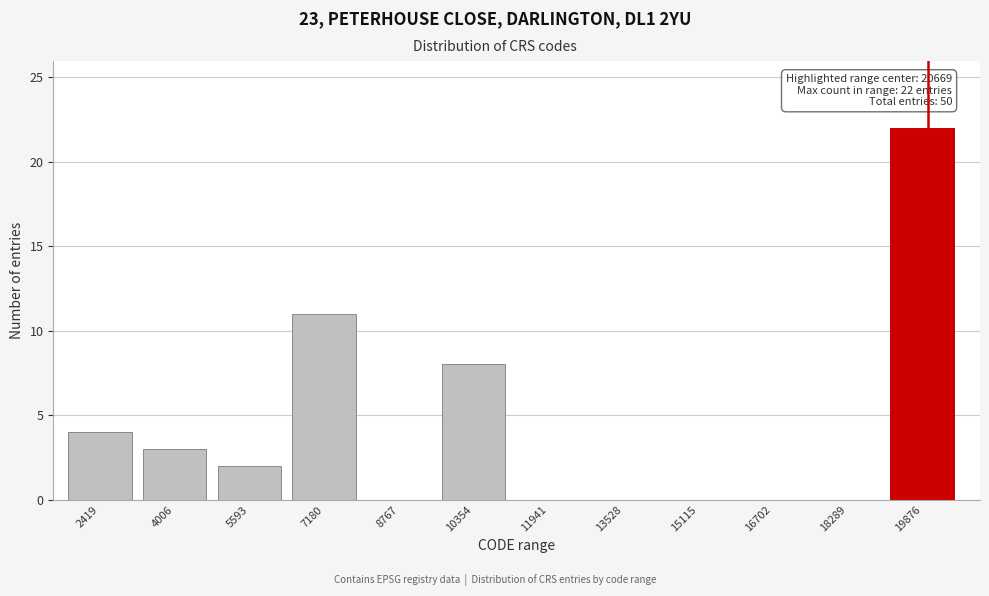

Reading left to right, transcribe all the data shown in this chart.

2419=4	4006=3	5593=2	7180=11	8767=0	10354=8	11941=0	13528=0	15115=0	16702=0	18289=0	19876=22